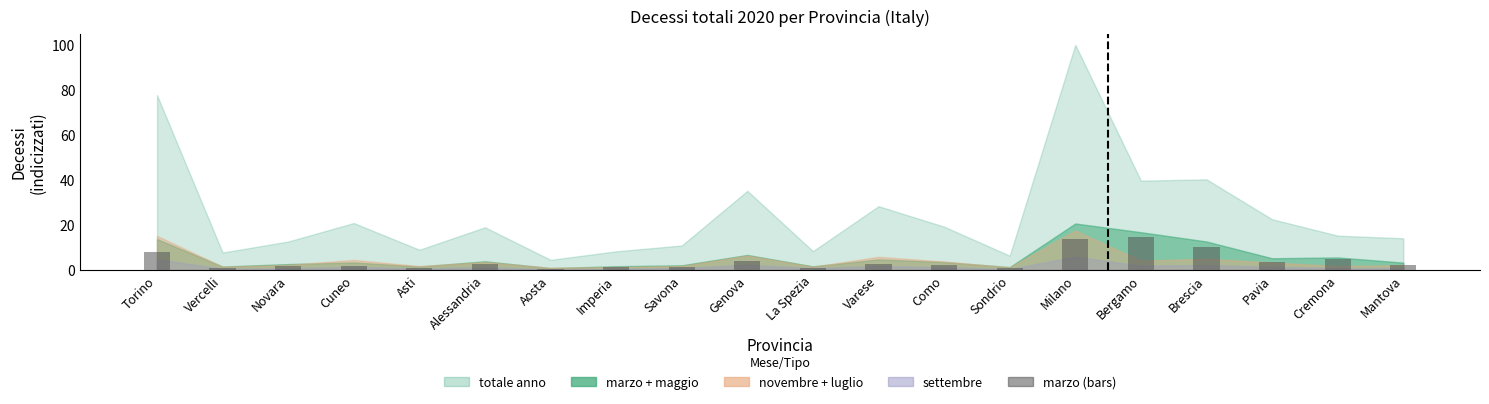

Is it true that the value at Varese is 2.7?

True